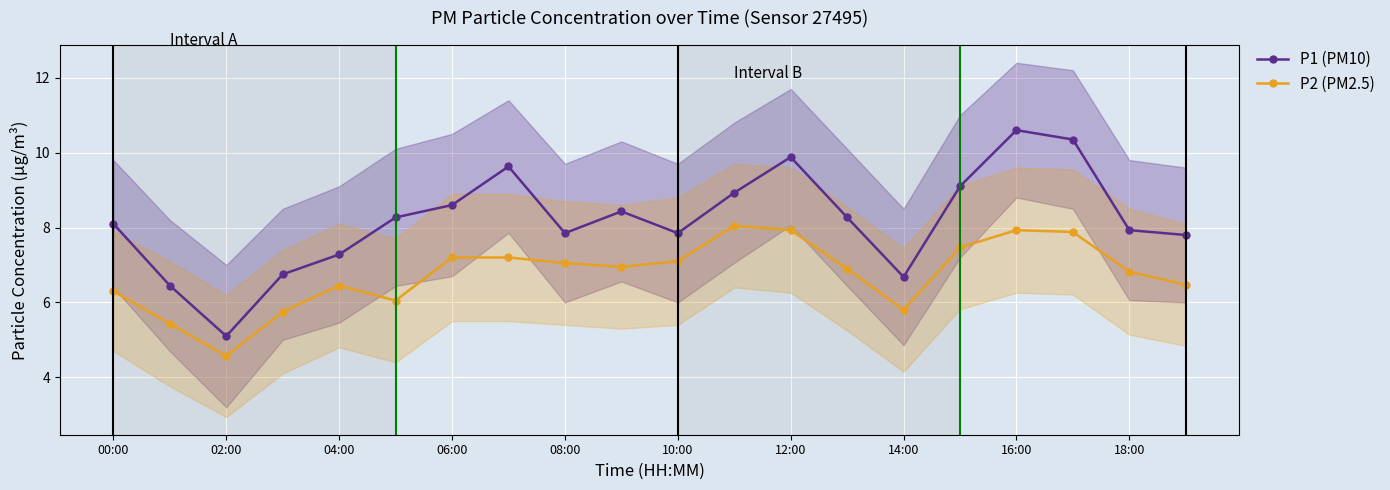

True or false: P2 (PM2.5) has a value of 3.9 at 08:00.

False